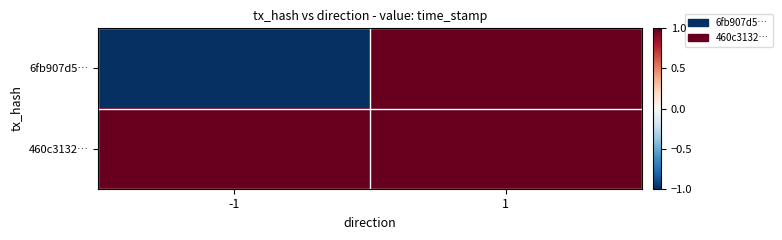

Count the number of categories in the chart.

2